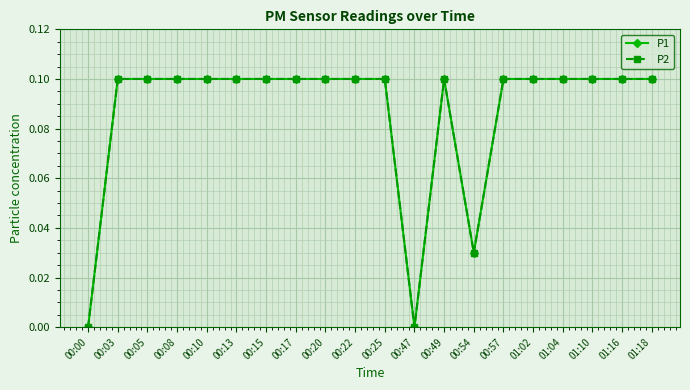

Is this an area chart (filled region under the line)?

No